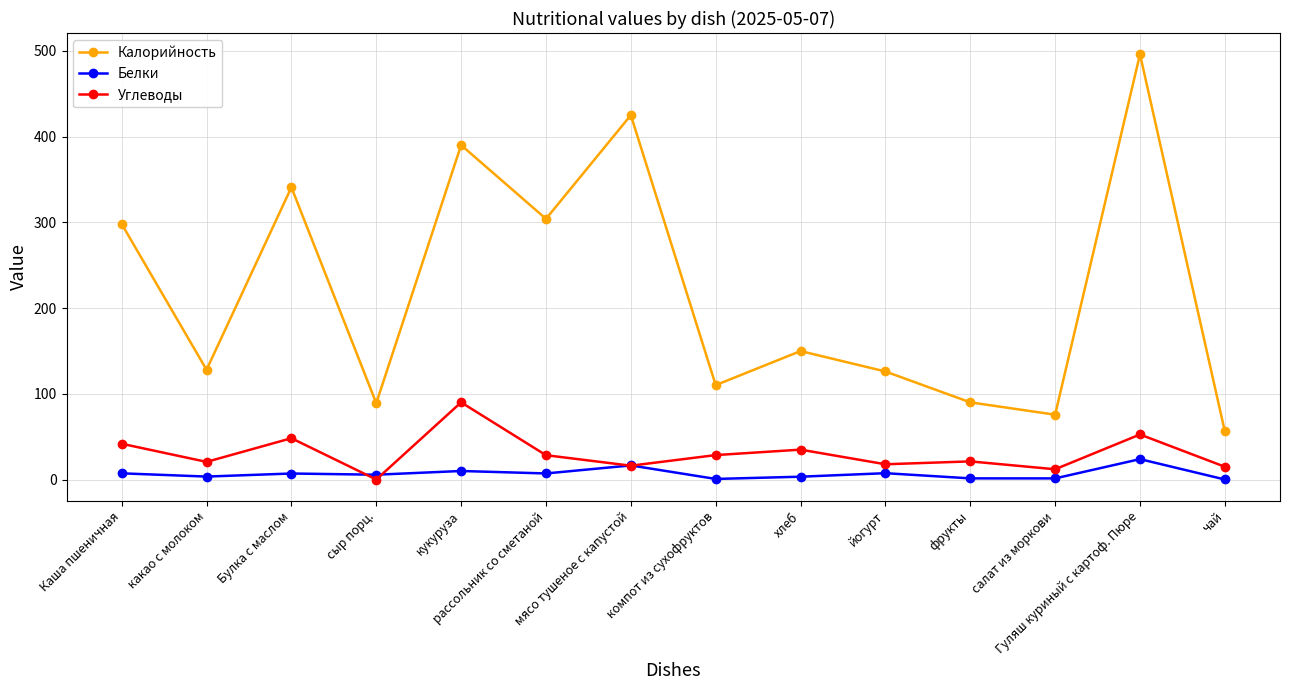

Does the chart have visible grid lines?

Yes